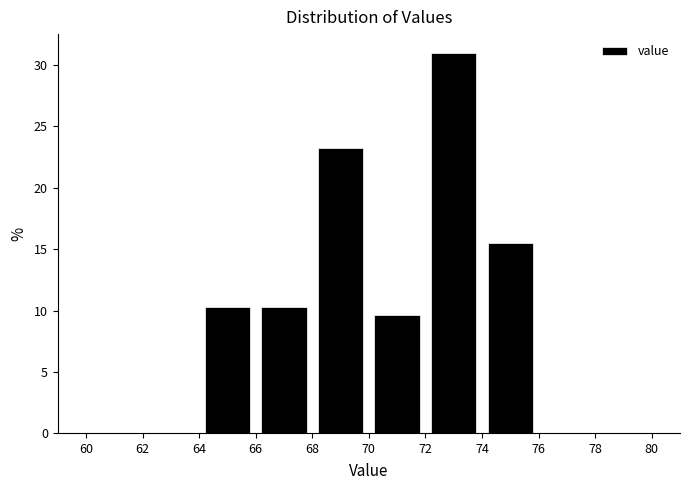

What is the height of the bar covering 72 to 74 on the x-axis? The values are not printed on the chart, so give them approximately, as read against the axis.

31.0